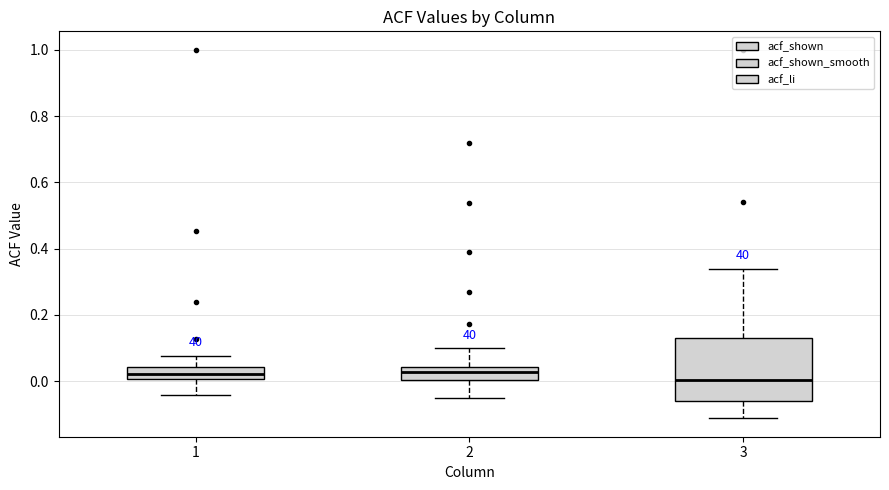

Where does the median line of the box at x = 2 sit on the y-axis? The values are not printed on the chart, so give them approximately, as read against the axis.

0.02